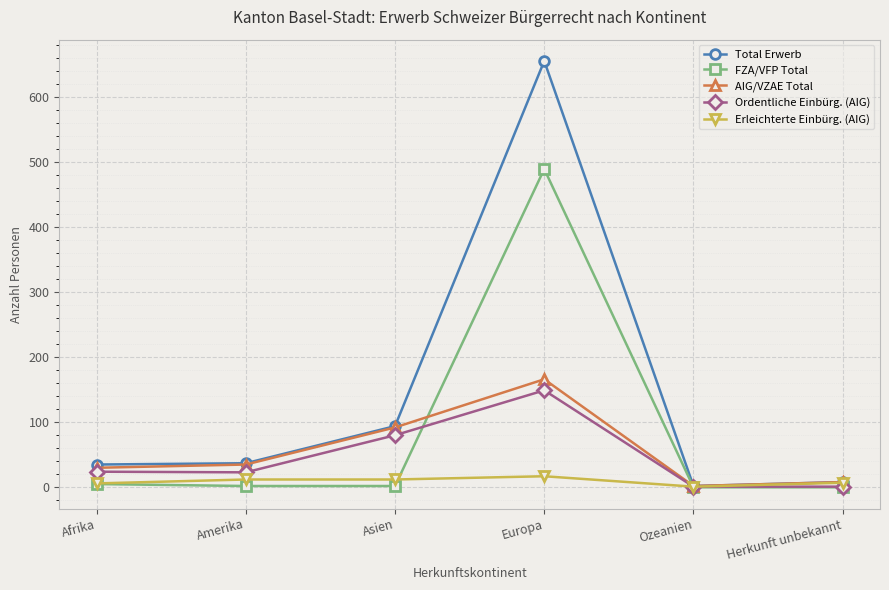

Which series has the widest spread of values?

Total Erwerb